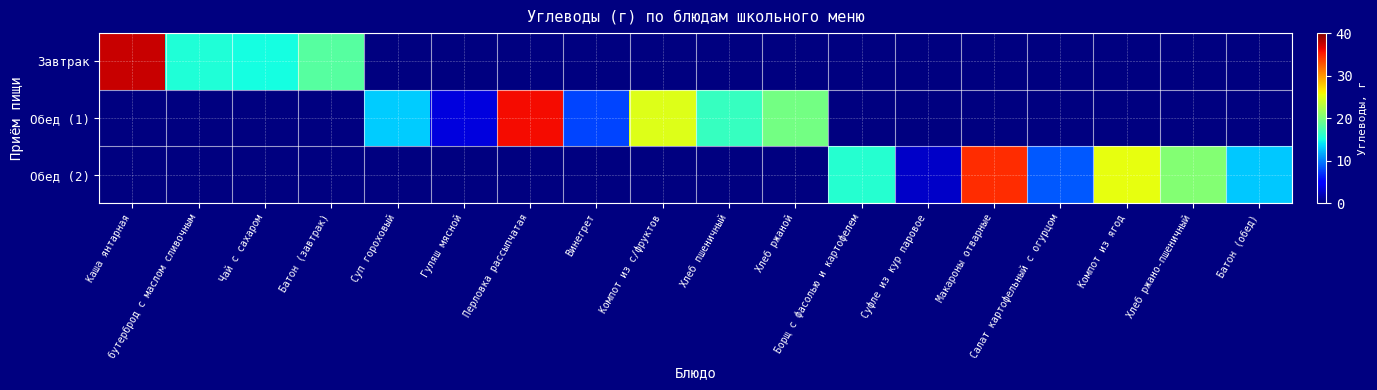

What is the minimum value shown in the chart?

2.5